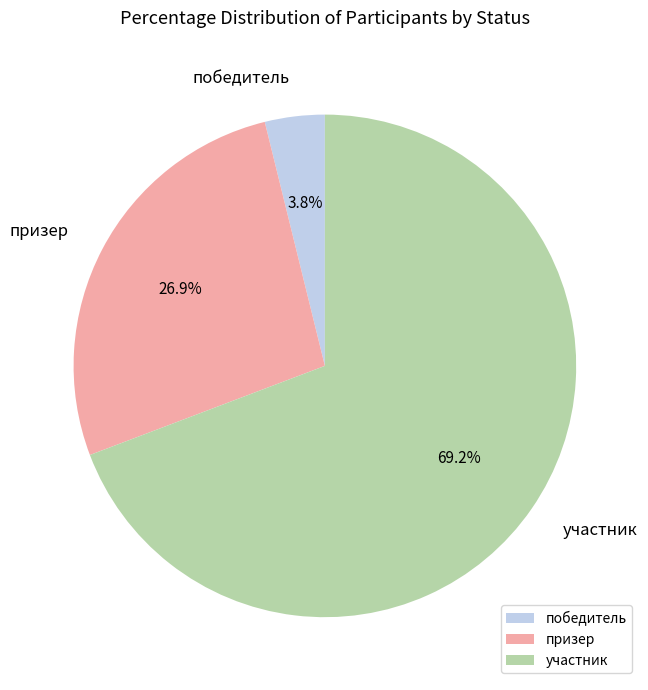

Does any single category account for the majority?

Yes